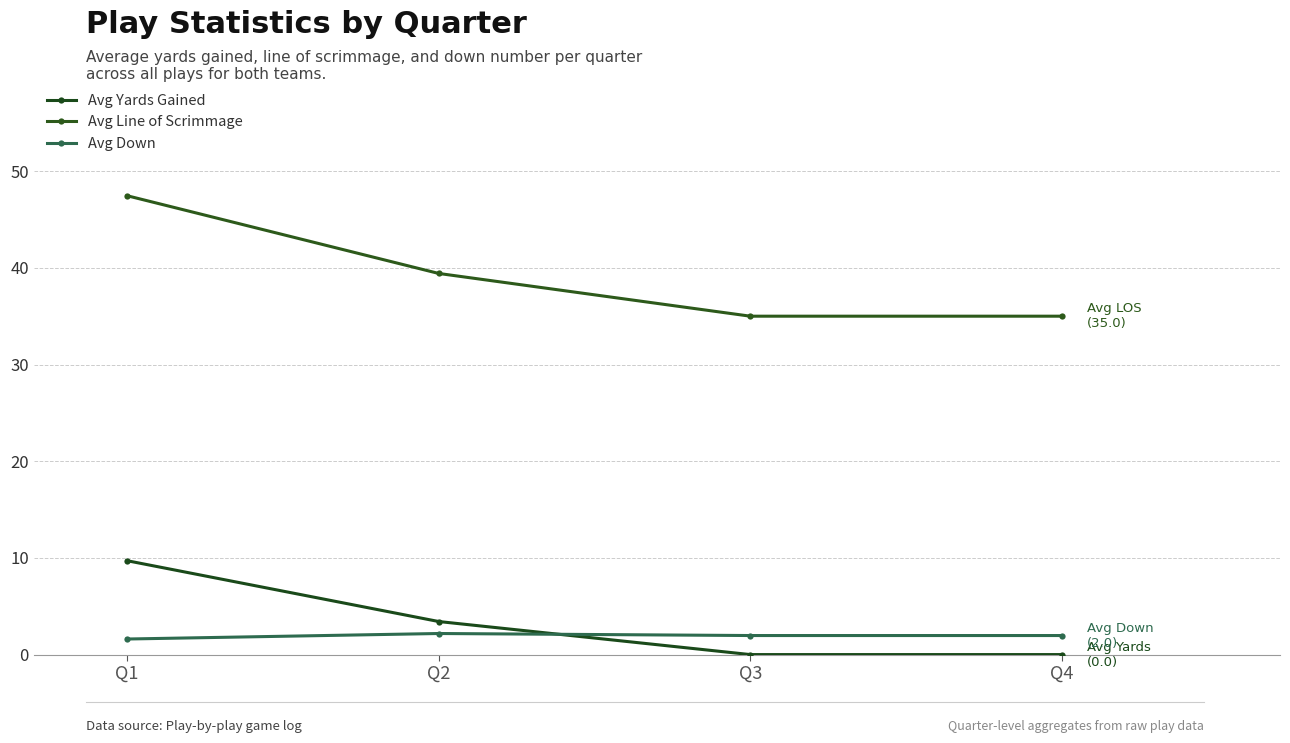

Which series has the largest total across all categories?

Avg Line of Scrimmage